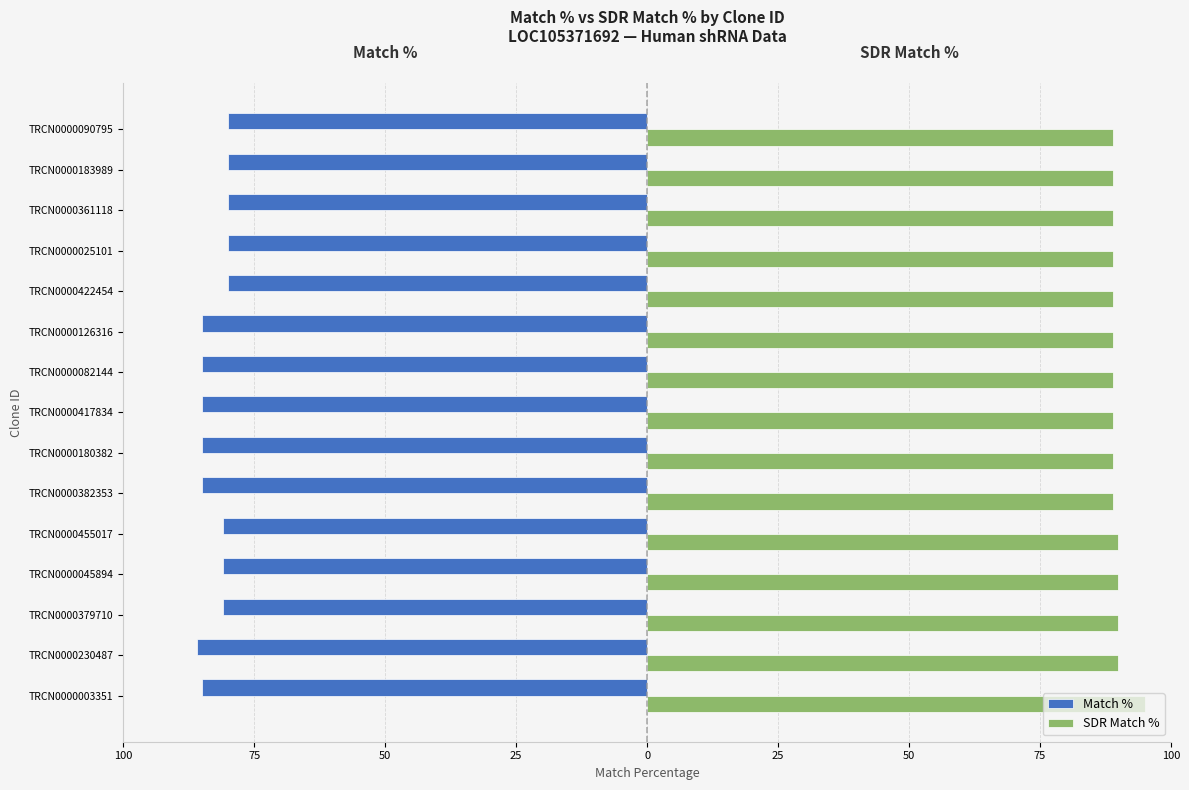

Which series has the largest total across all categories?

SDR Match %